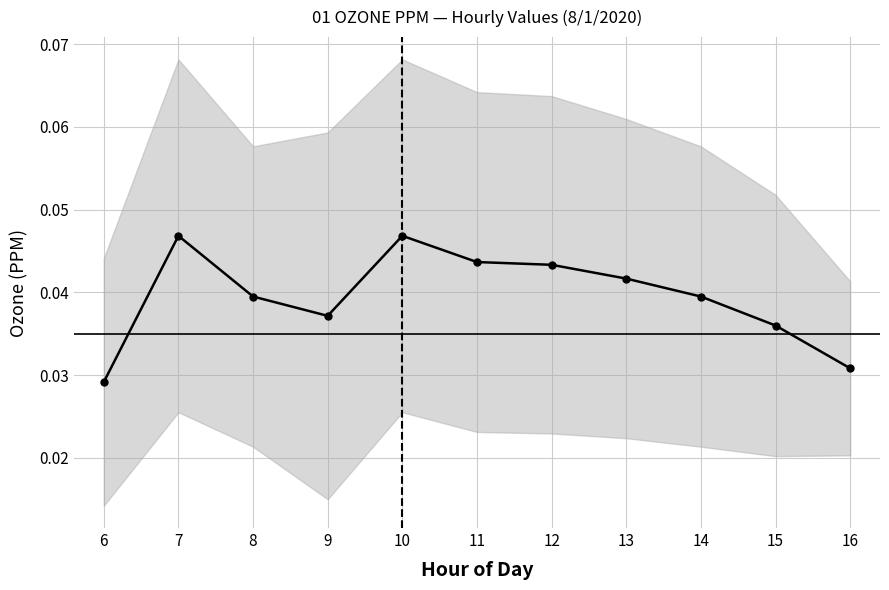

Count the values in the range 0 to 1.

11